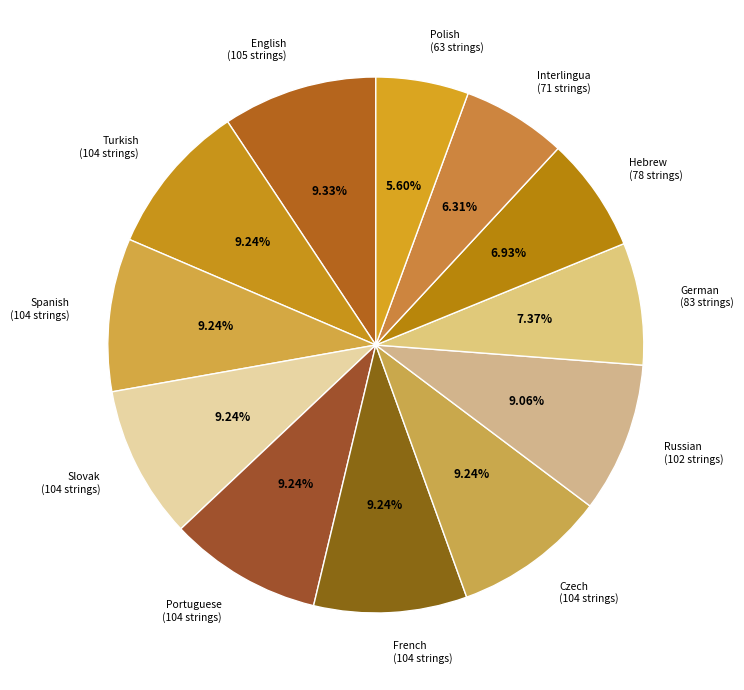

Which slice is the smallest?

Polish (63 strings)